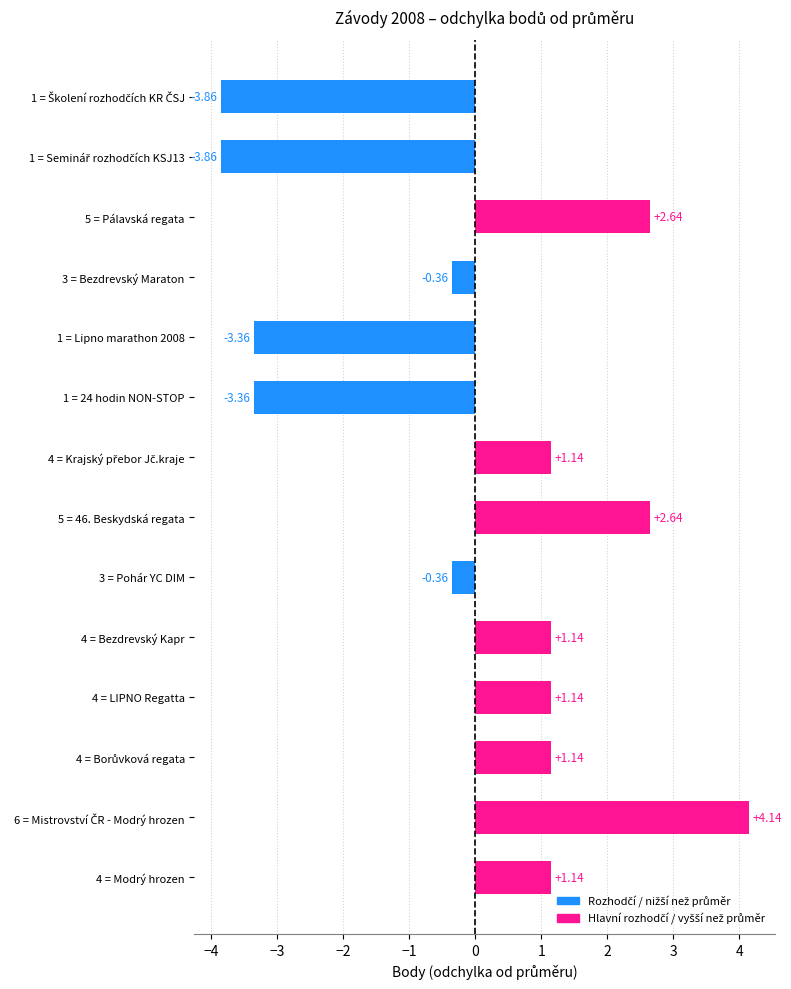

How many data points are less than 1?

6